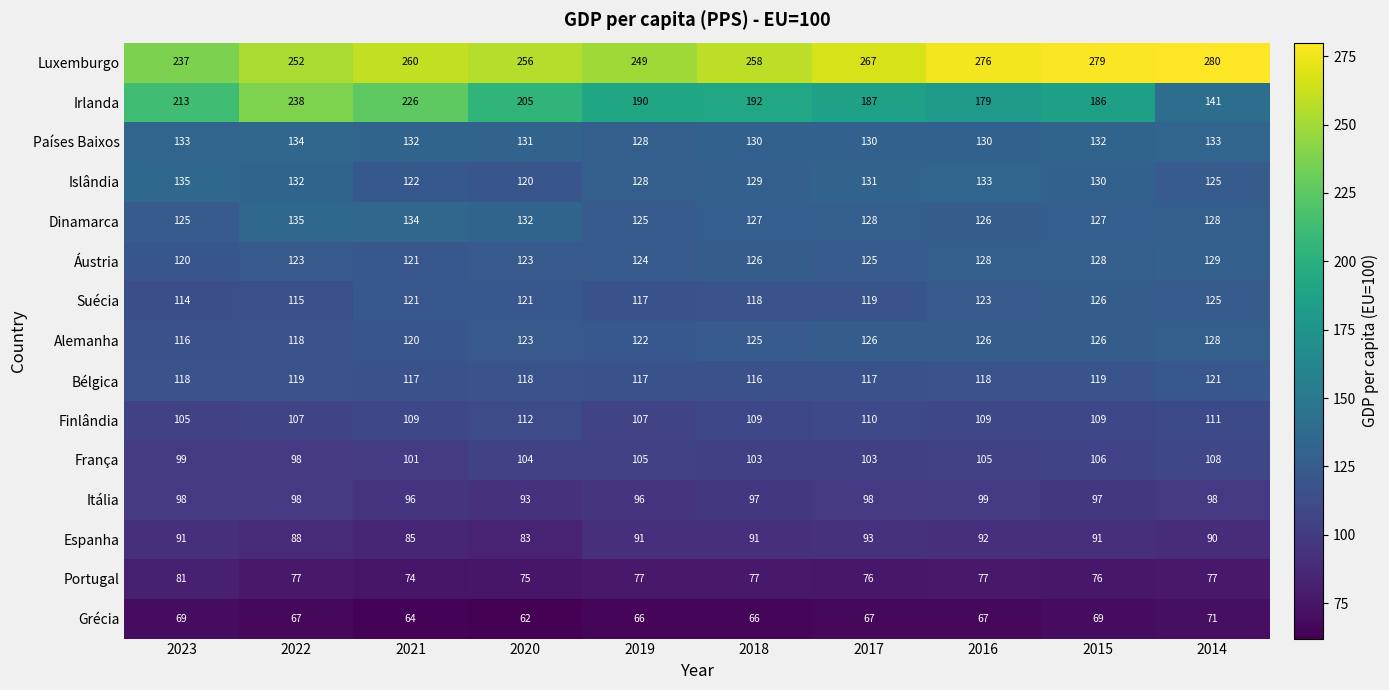

At which label does Irlanda first exceed 192?

2023